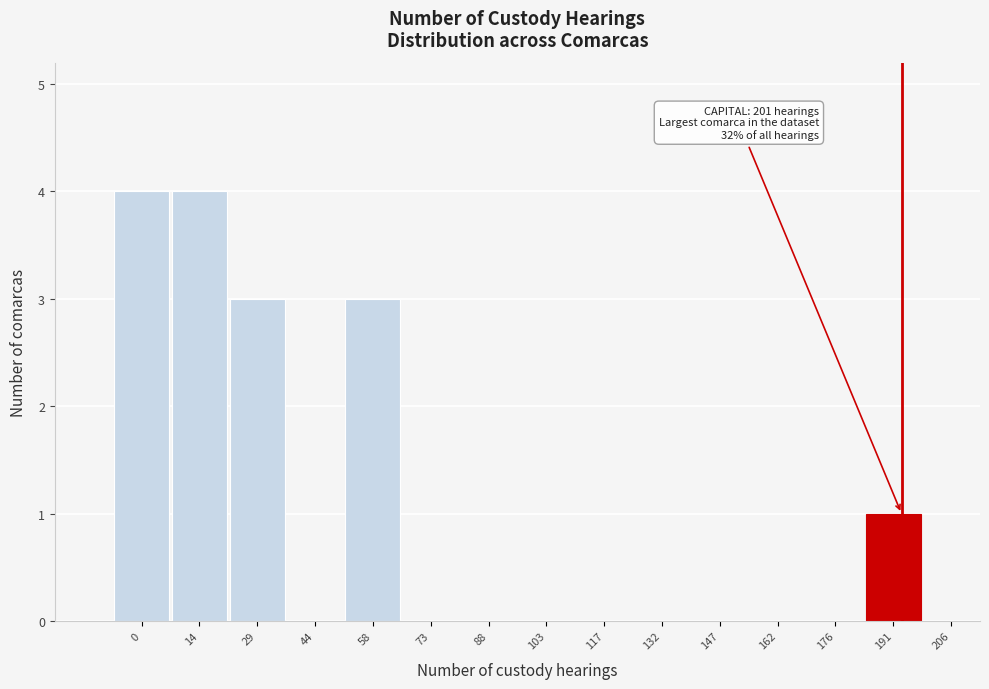

Reading left to right, transcribe all the data shown in this chart.

0=4	14=4	29=3	44=0	58=3	73=0	88=0	103=0	117=0	132=0	147=0	162=0	176=0	191=1	206=0